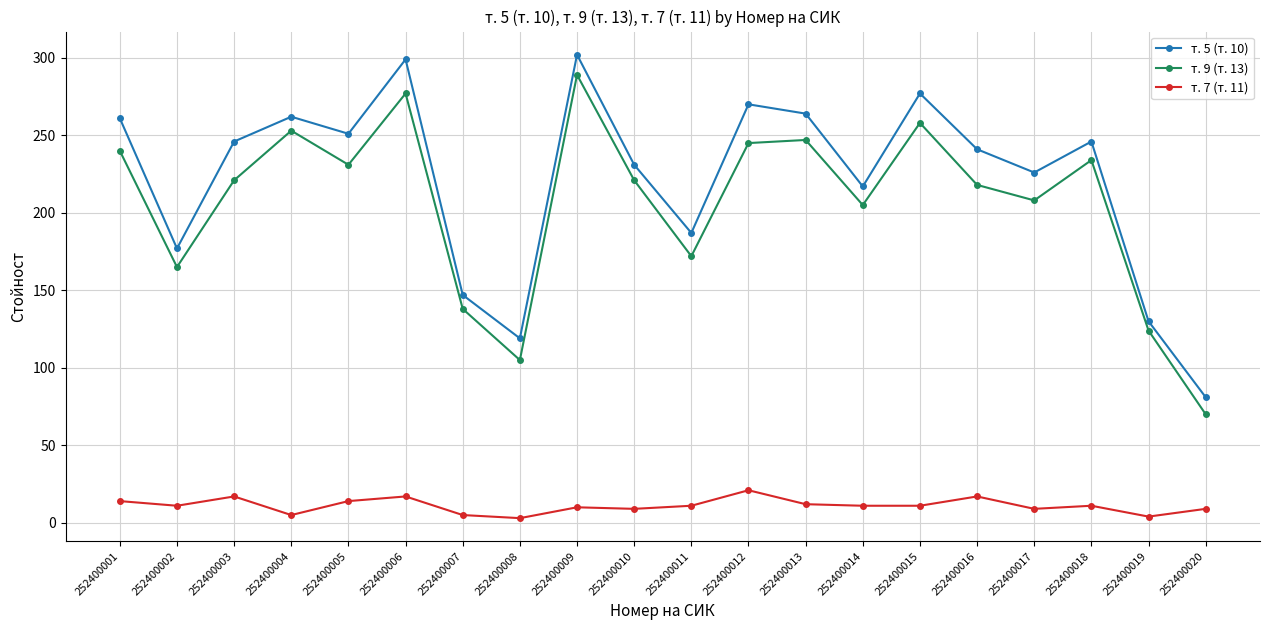

In т. 5 (т. 10), how many points are higher than both neighbors (excluding endpoints)?

6